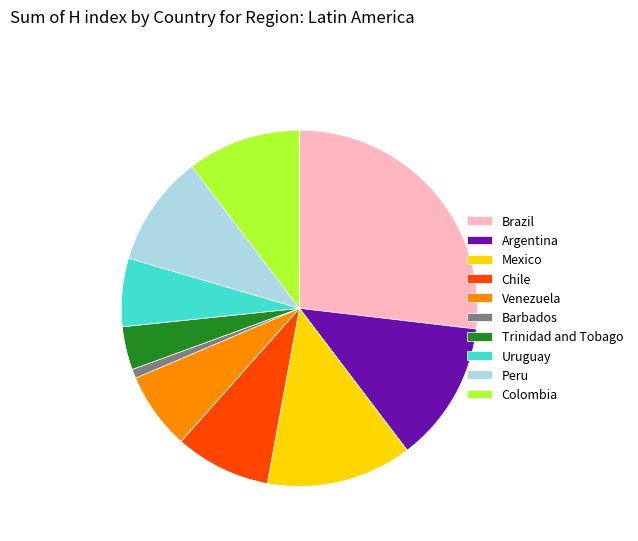

Do Barbados and Mexico together represent more than half of the pie?

No